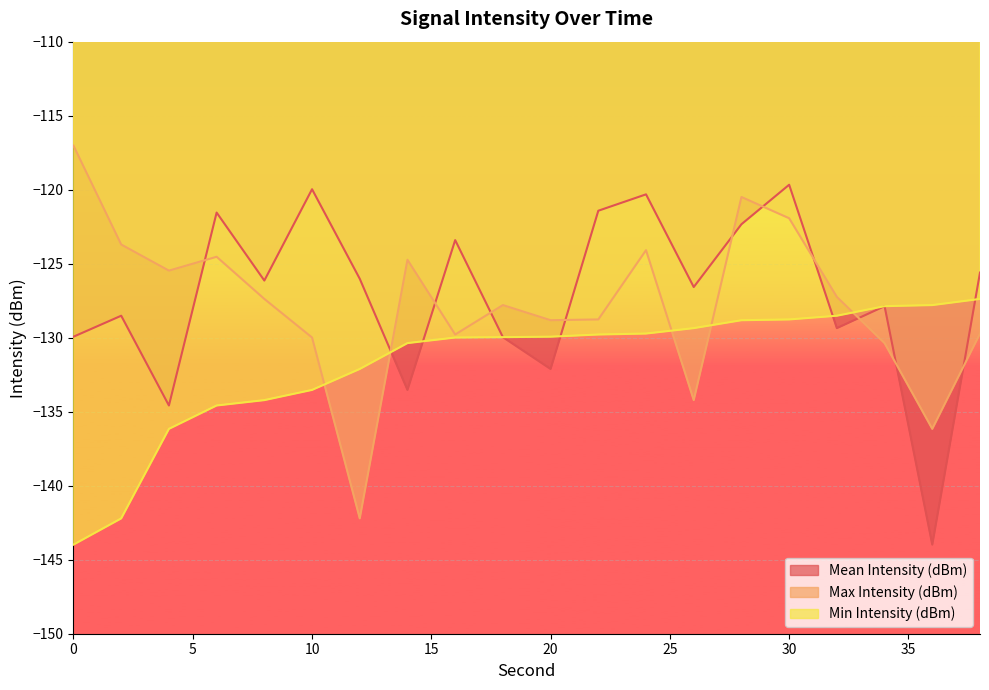

Where does the Min Intensity (dBm) series first go above -129?

28